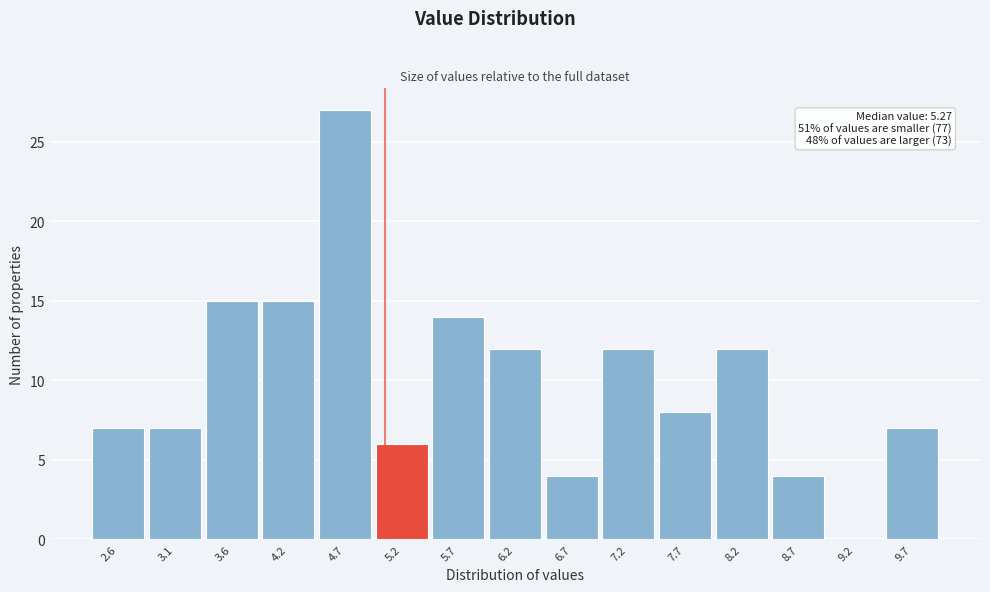

Reading left to right, extract all data points from this chart.

2.6=7	3.1=7	3.6=15	4.2=15	4.7=27	5.2=6	5.7=14	6.2=12	6.7=4	7.2=12	7.7=8	8.2=12	8.7=4	9.2=0	9.7=7